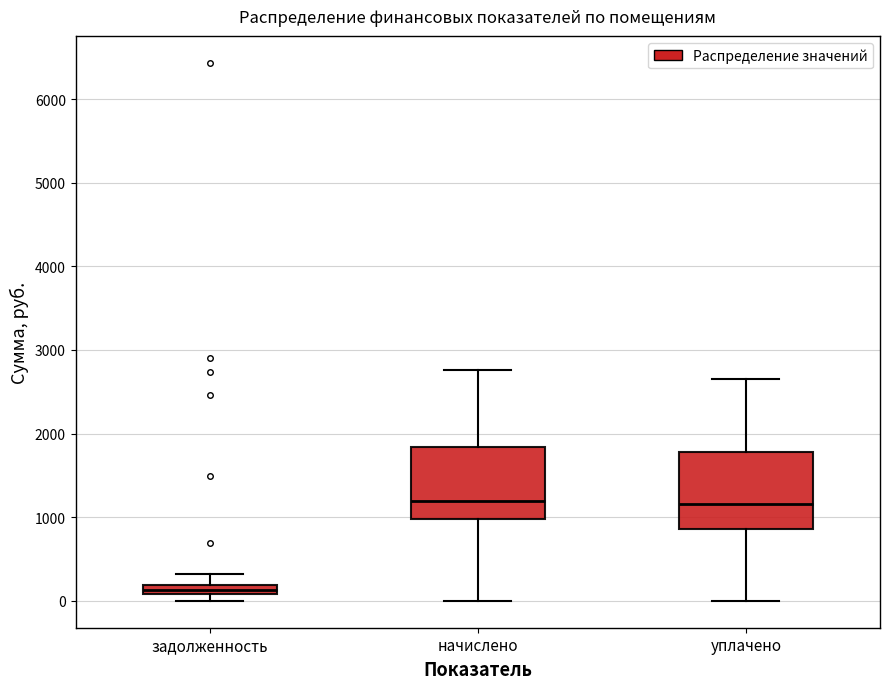

Which box has the lowest median line?

задолженность